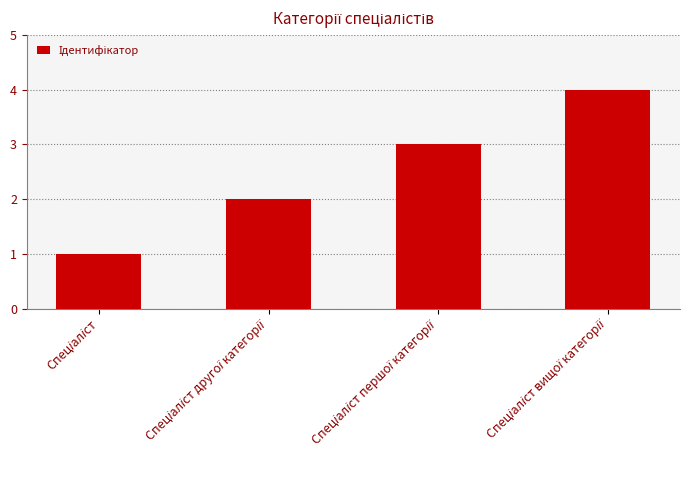

What is the sum of all values?

10